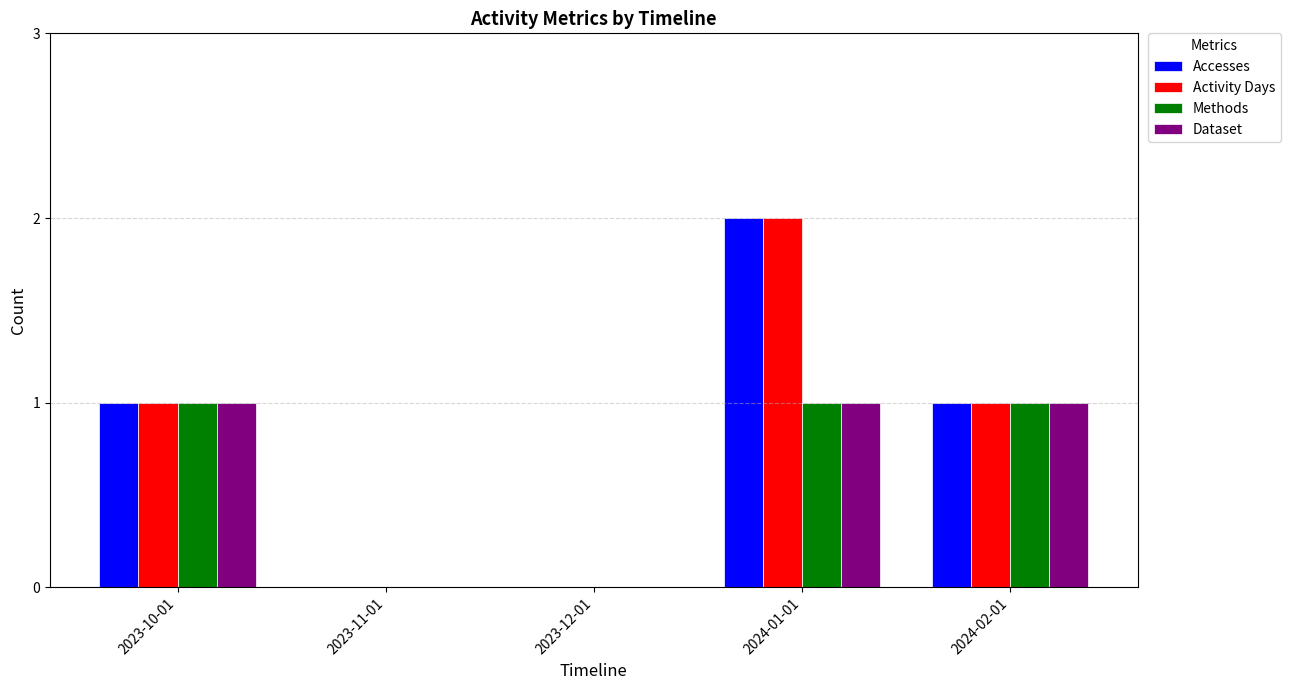

What is the spread (max minus min) of values at 2024-01-01?

1